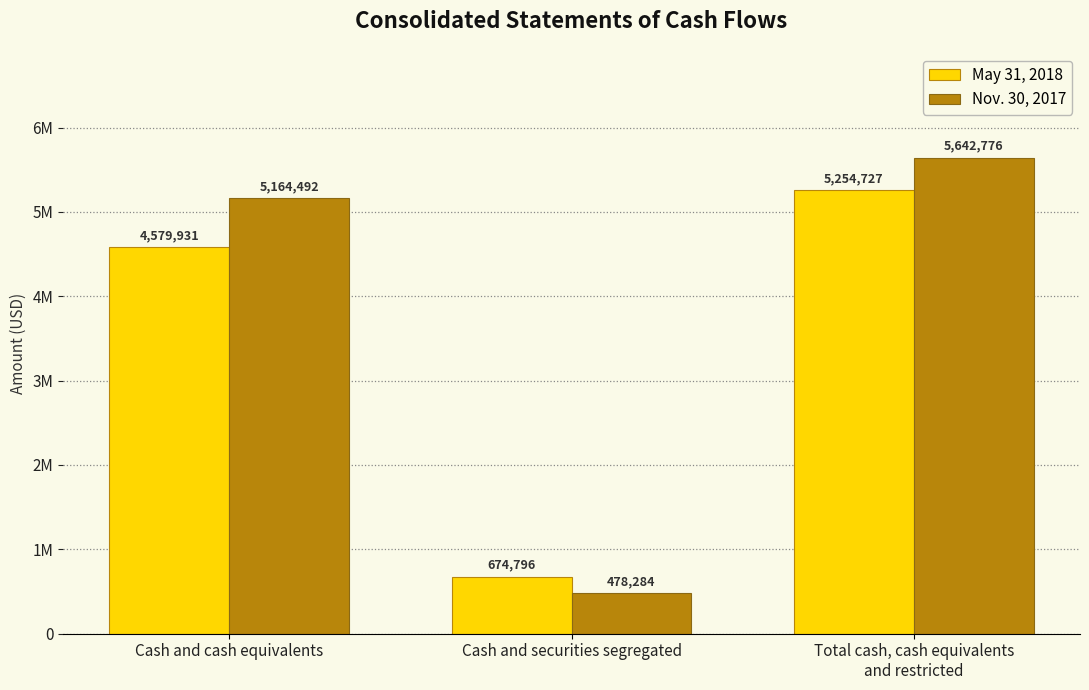

Reading left to right, list all the values displayed in this chart.

May 31, 2018: Cash and cash equivalents=4579931	Cash and securities segregated=674796	Total cash, cash equivalents
and restricted=5254727
Nov. 30, 2017: Cash and cash equivalents=5164492	Cash and securities segregated=478284	Total cash, cash equivalents
and restricted=5642776